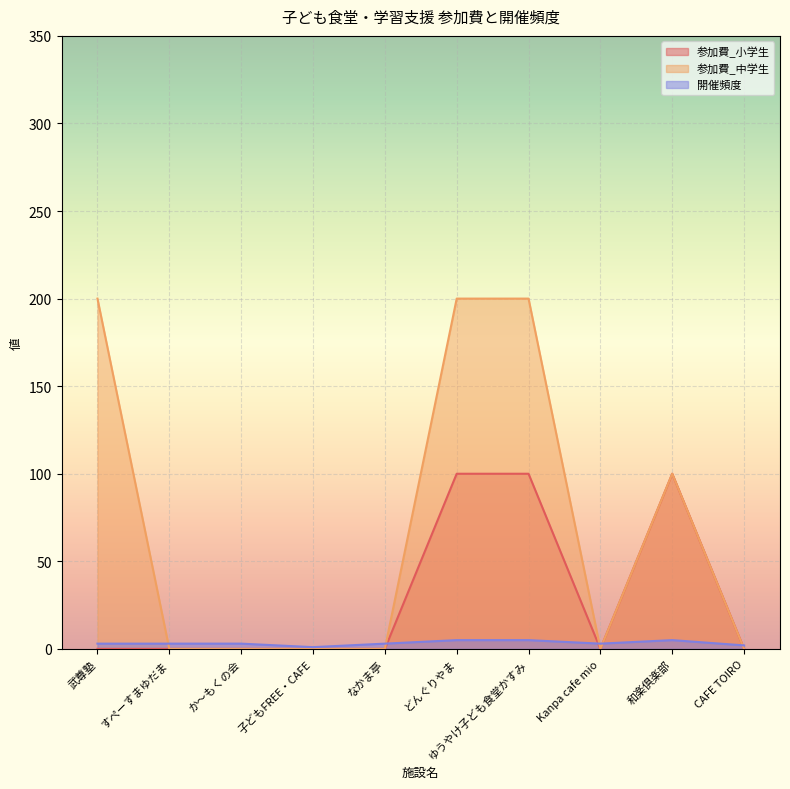

What is the value of the 開催頻度 point at the 7th from the left?

5